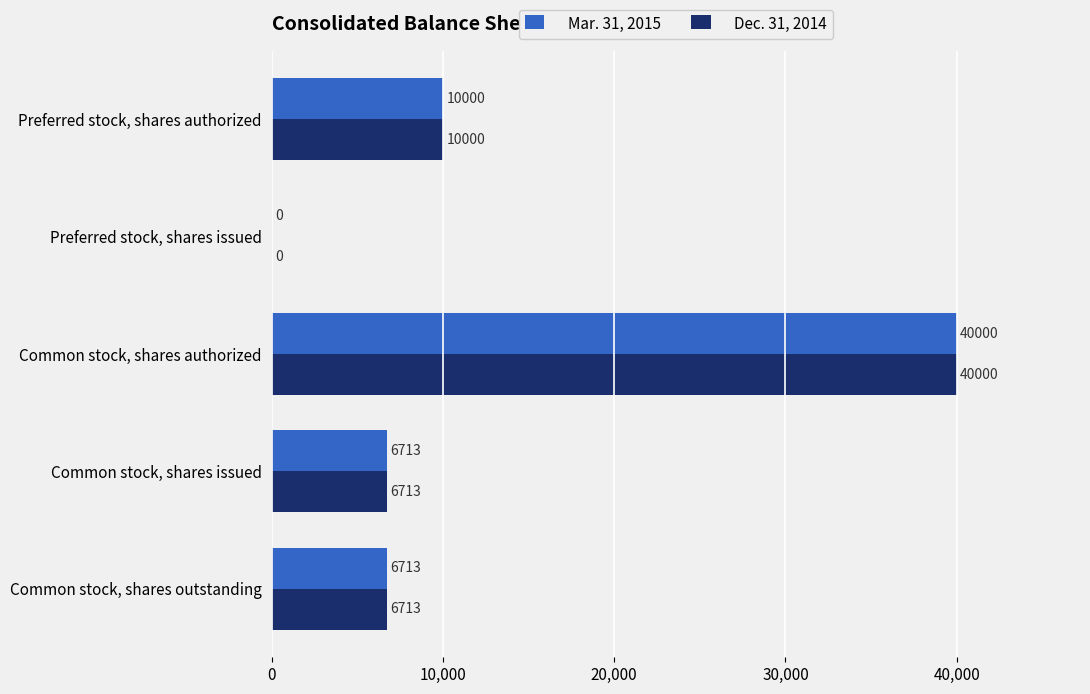

At which label does Mar. 31, 2015 reach its peak?

Common stock, shares authorized